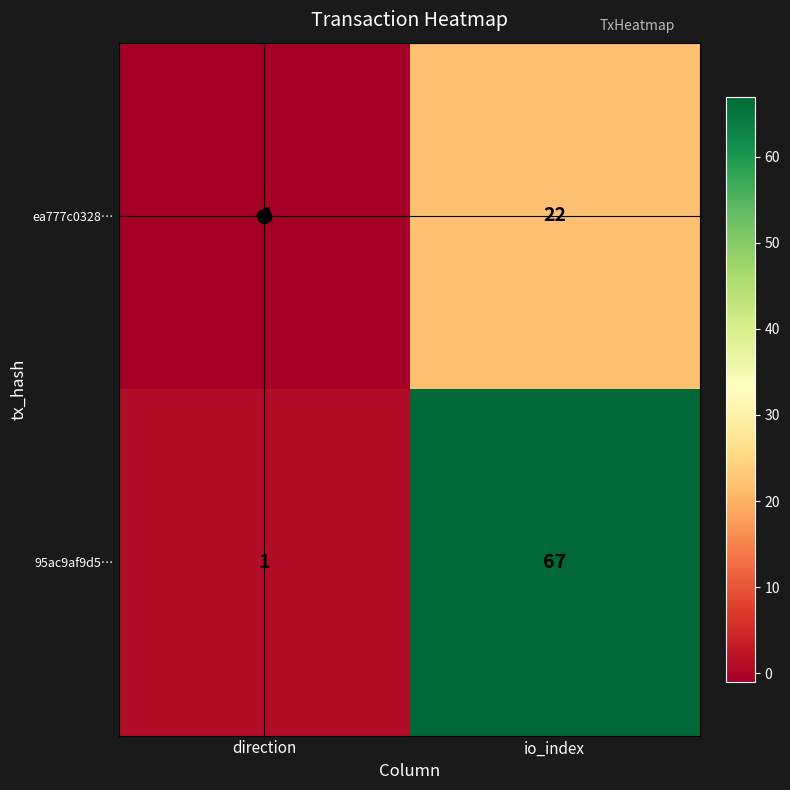

What is the difference between the 95ac9af9d5… values at direction and io_index?

66